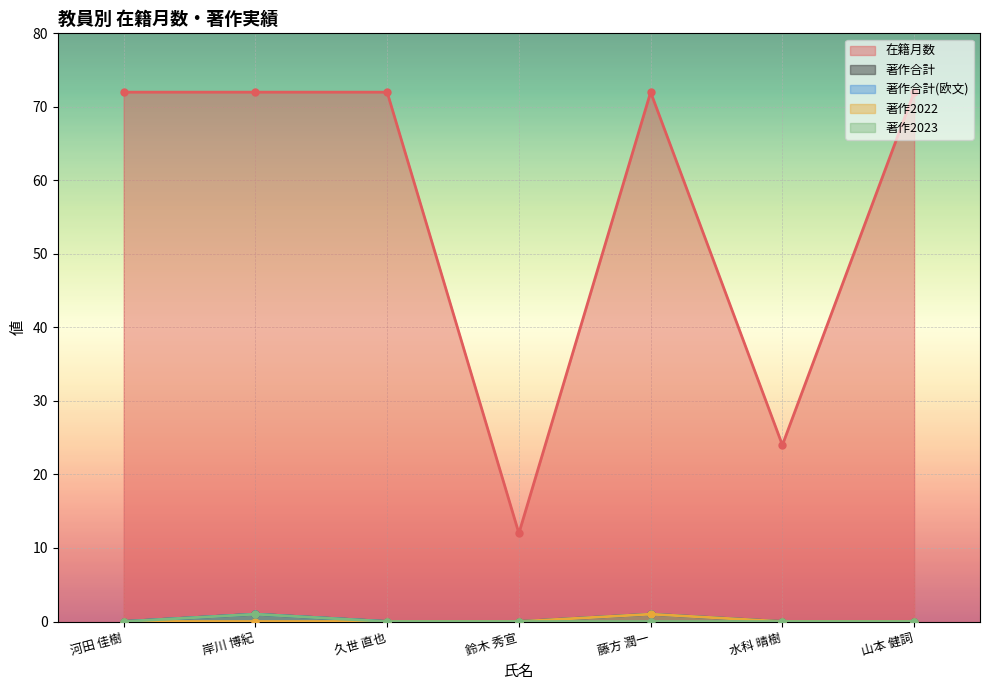

At which category is the sum across all series the highest?

岸川 博紀